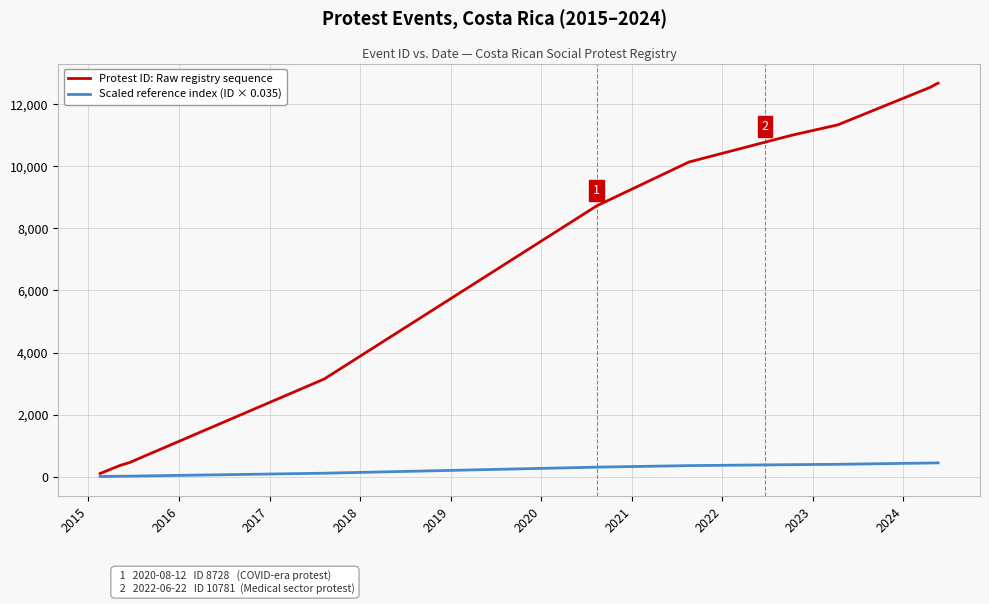

Which series has the largest total across all categories?

Protest ID: Raw registry sequence